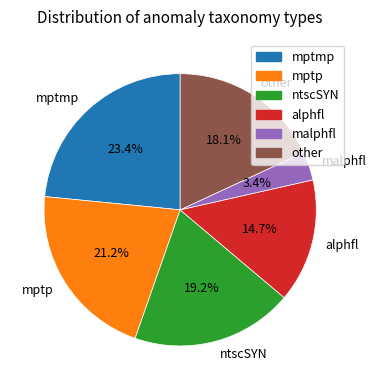

Between other and mptmp, which is larger?

mptmp